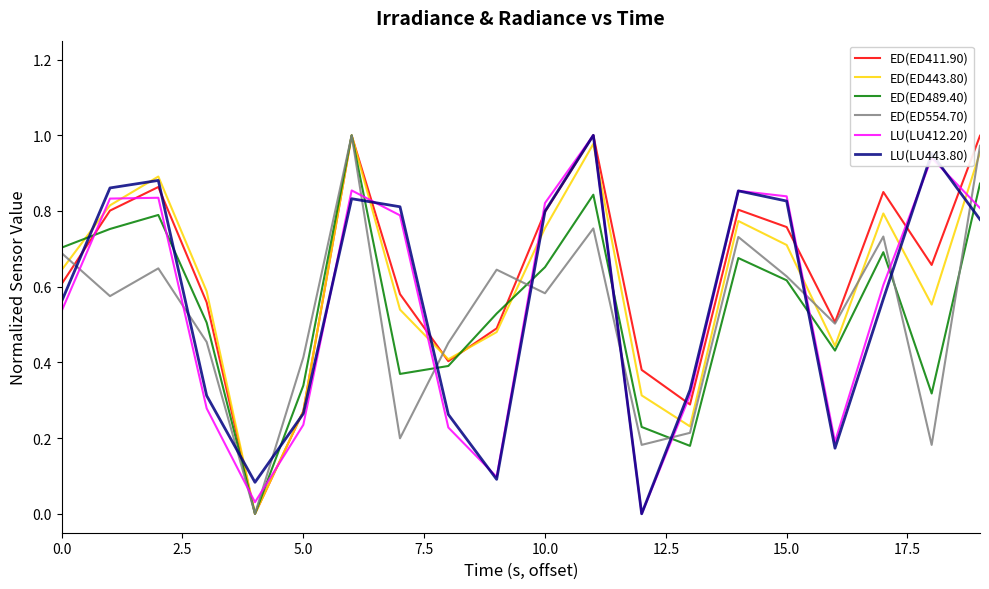

What is the greatest value displayed?

1.0